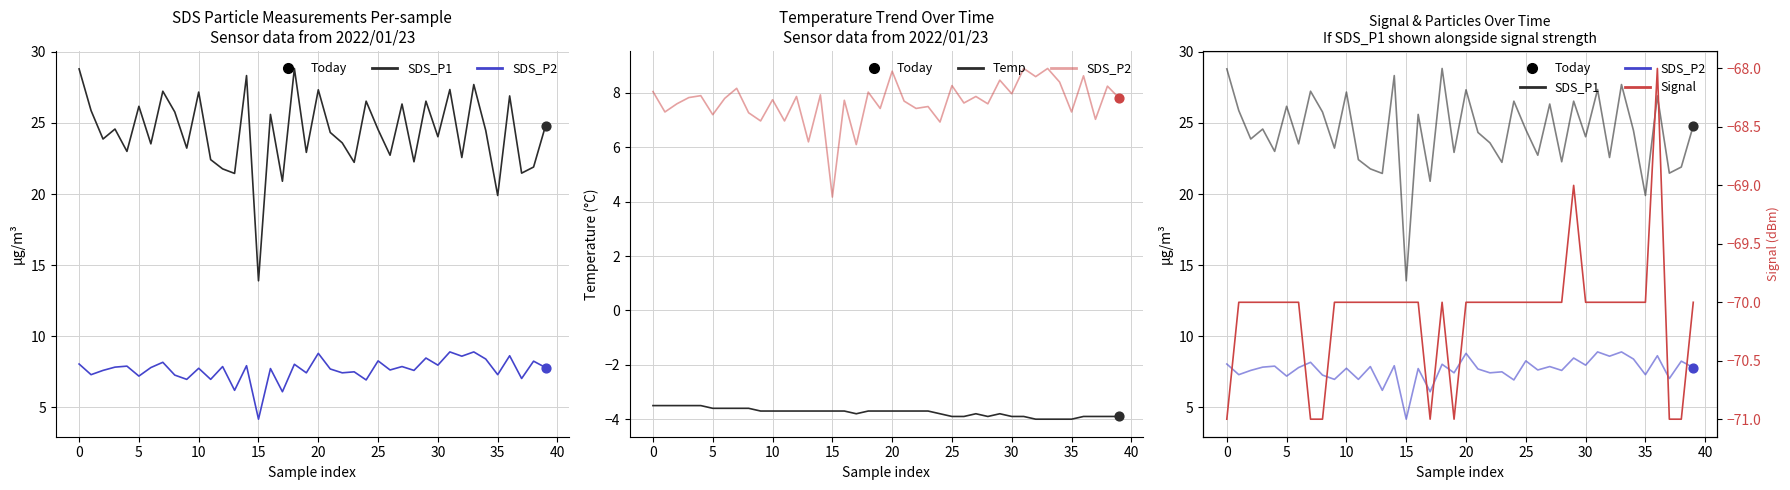

At which category is the sum across all series the highest?

36